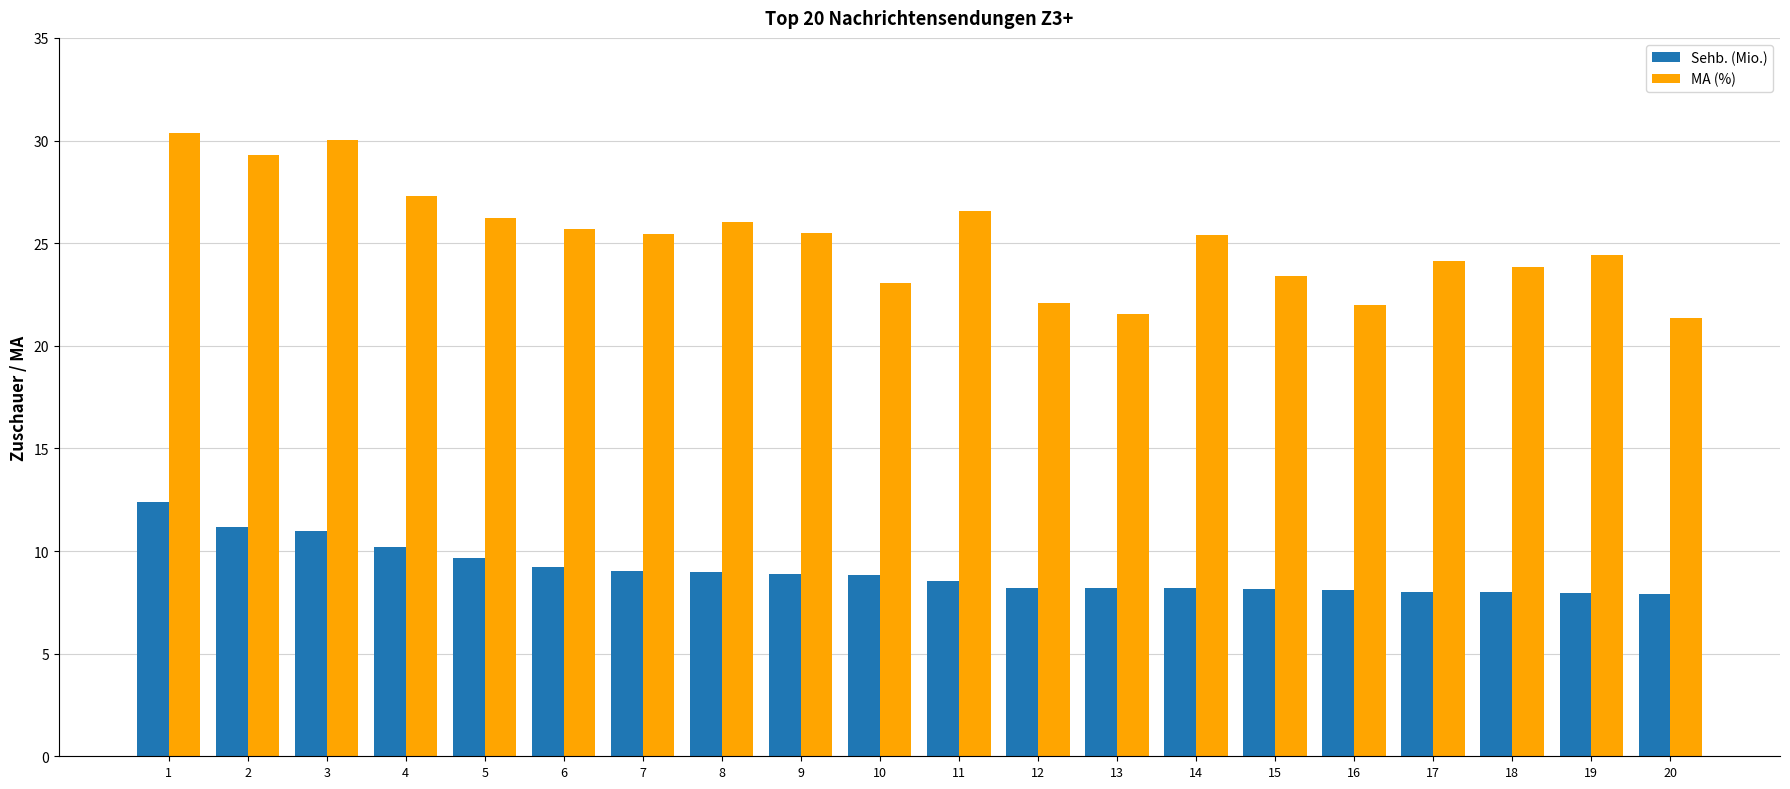

Between 5 and 12, which series saw the biggest shift?

MA (%)